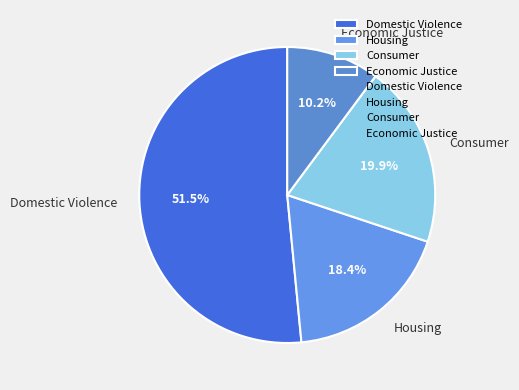

To the nearest percent, what is the difference between the largest and smallest slice percentages?

41%